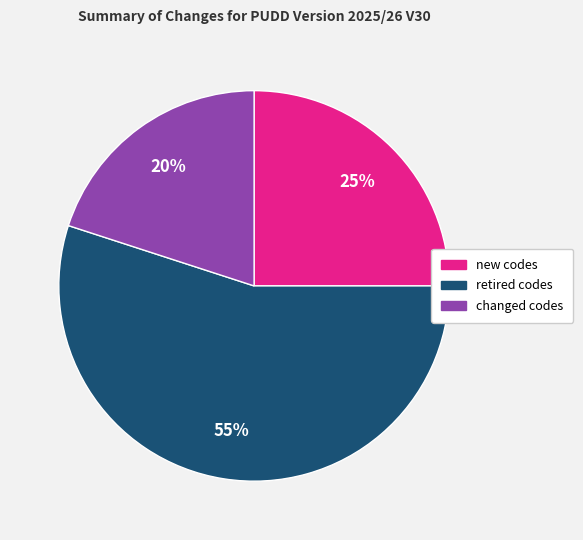

Is the sum of retired codes and new codes greater than half?

Yes